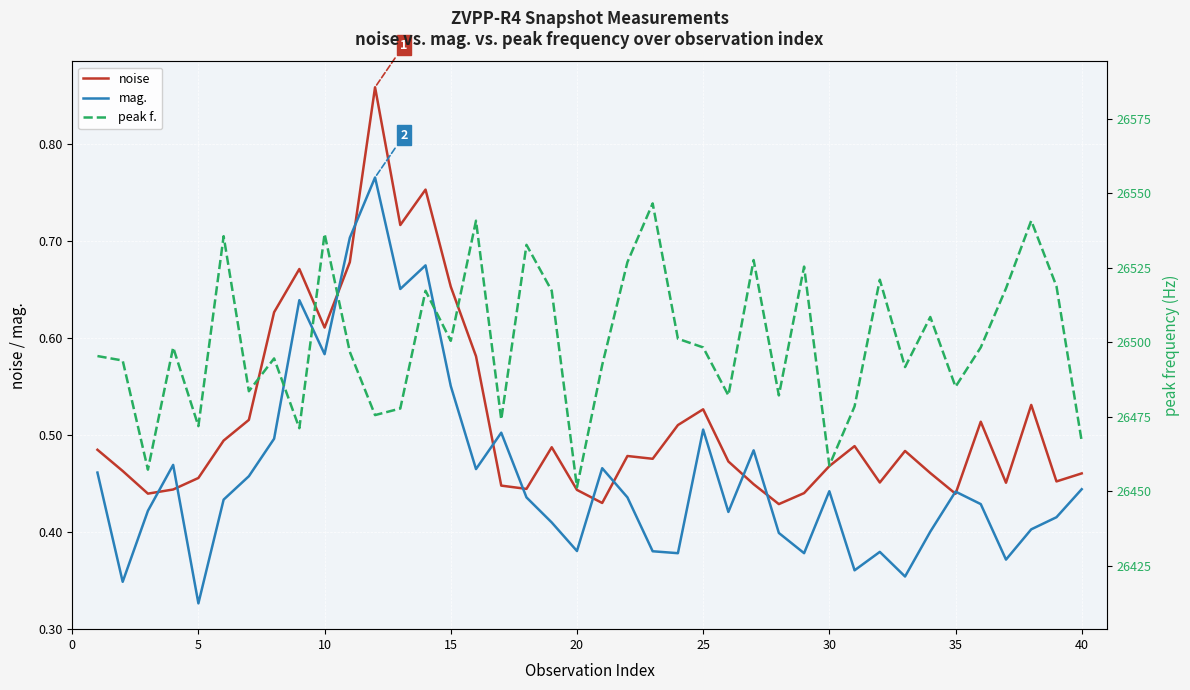

True or false: peak f. and mag. intersect in this chart.

False